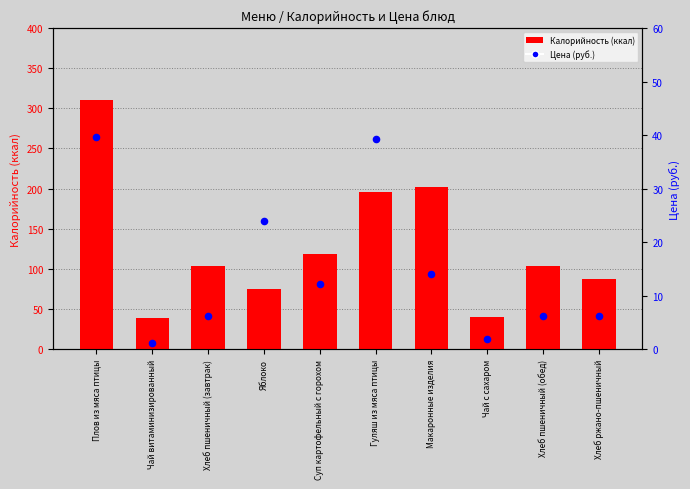

What is the total value across all series at Макаронные изделия?

216.4